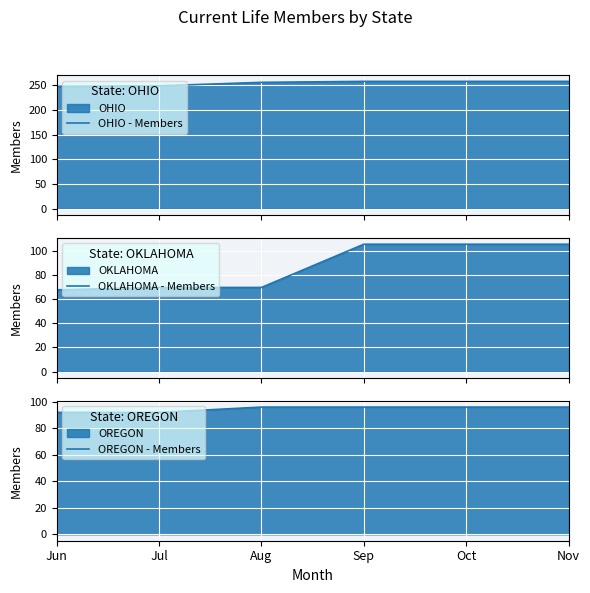

Which series ends up on top after the final intersection of OREGON - Members and OKLAHOMA - Members?

OKLAHOMA - Members